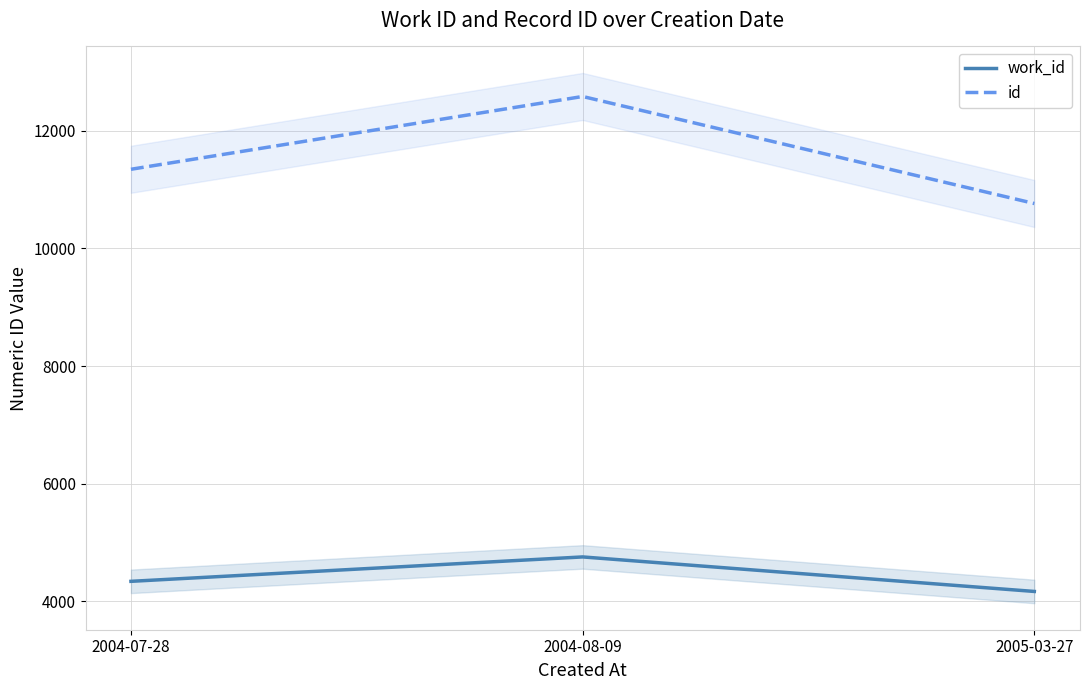

True or false: work_id has a value of 4339 at 2004-07-28.

True